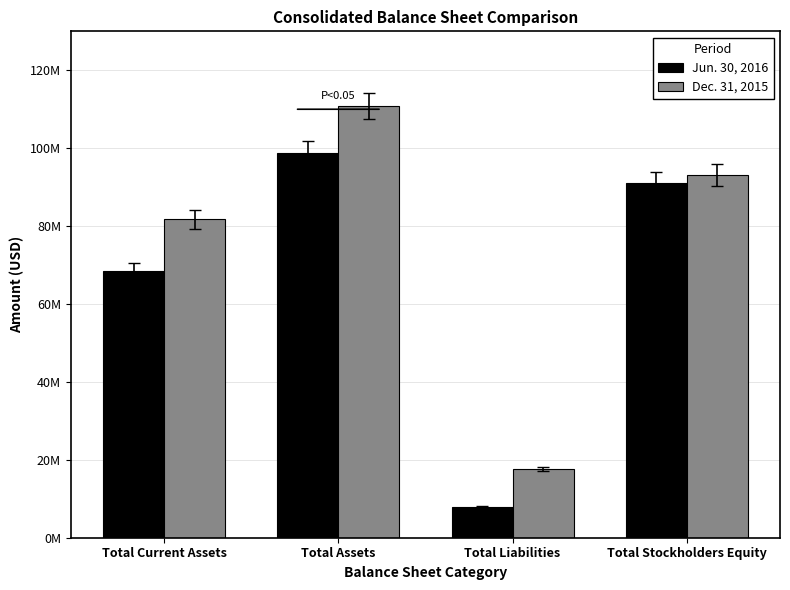

Which category has the lowest value in the Jun. 30, 2016 series?

Total Liabilities